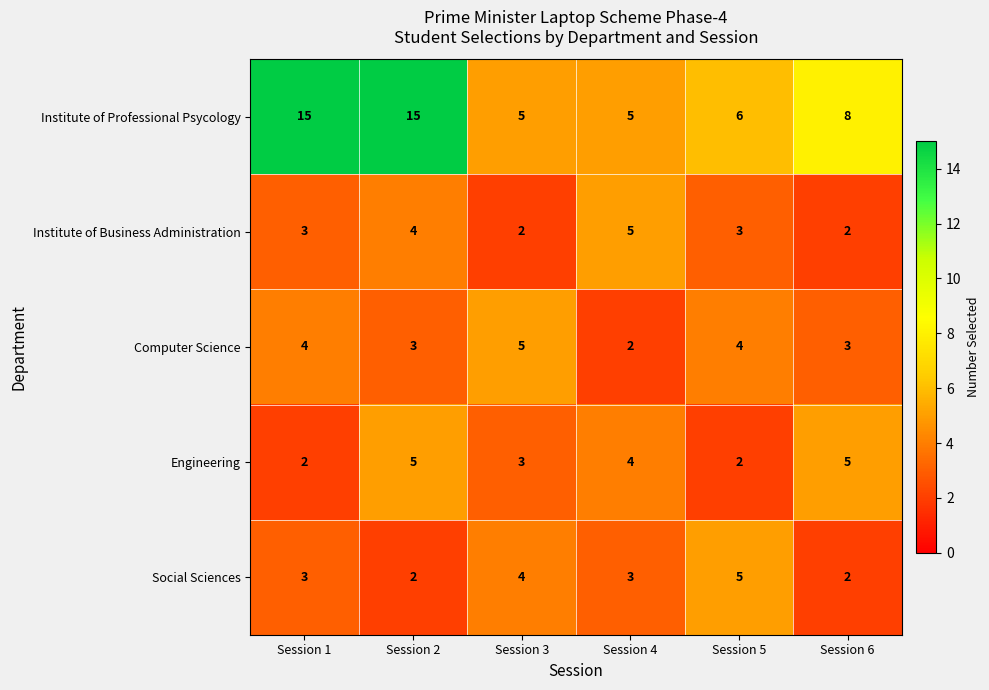

Reading right to left, extract all data points from this chart.

Institute of Professional Psycology: 8	6	5	5	15	15
Institute of Business Administration: 2	3	5	2	4	3
Computer Science: 3	4	2	5	3	4
Engineering: 5	2	4	3	5	2
Social Sciences: 2	5	3	4	2	3